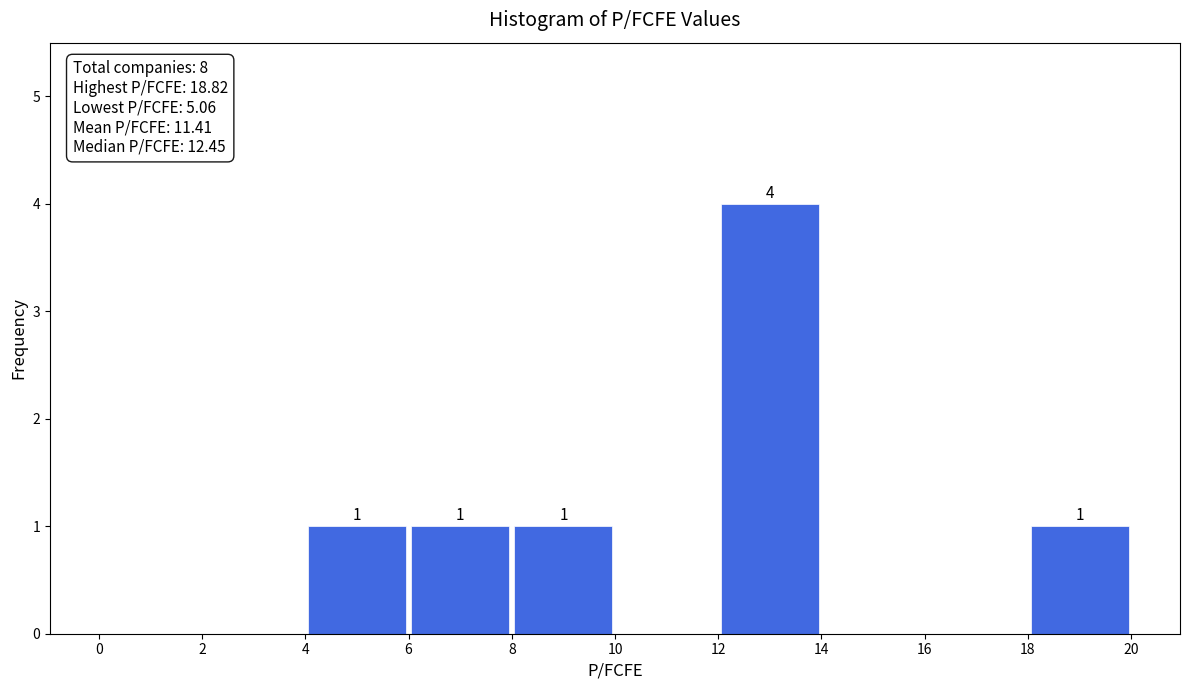

Which range on the x-axis has the tallest bar?

12 to 14